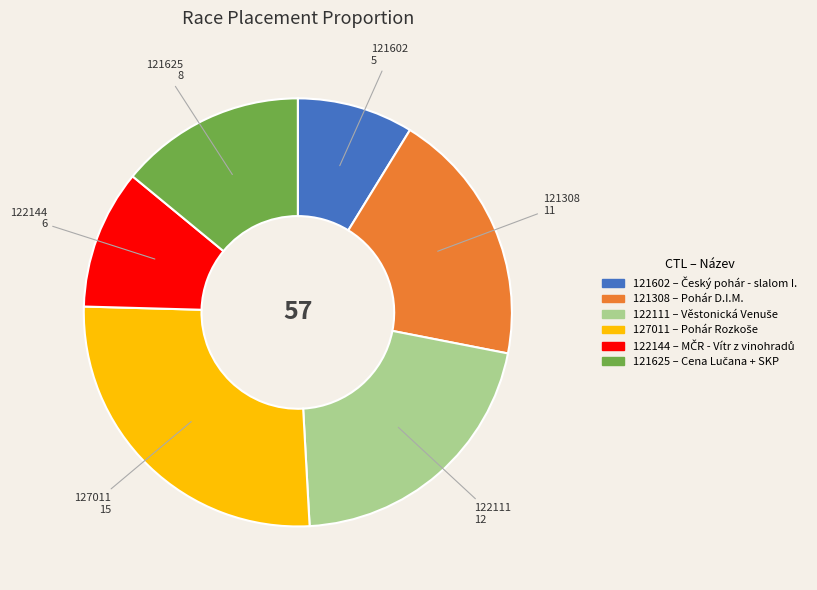

Is there any slice that represents more than half of the pie?

No